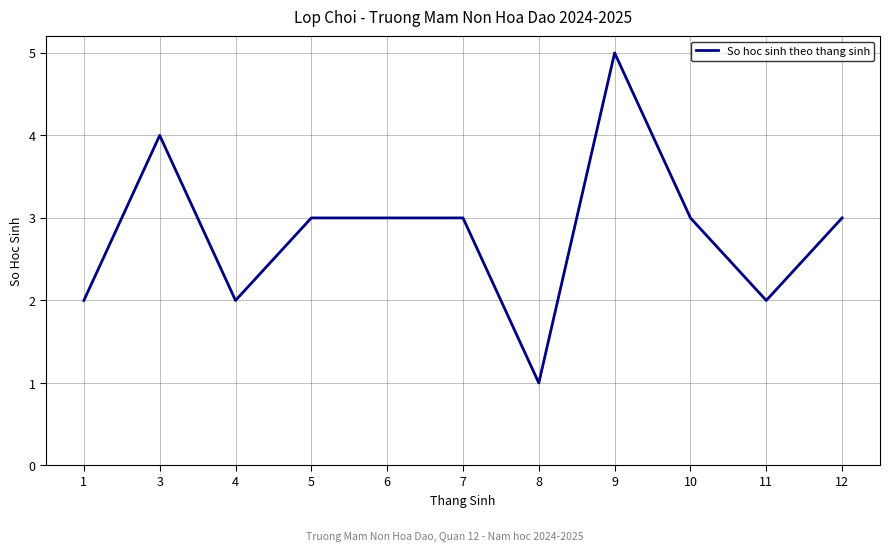

Read the value at 10.

3